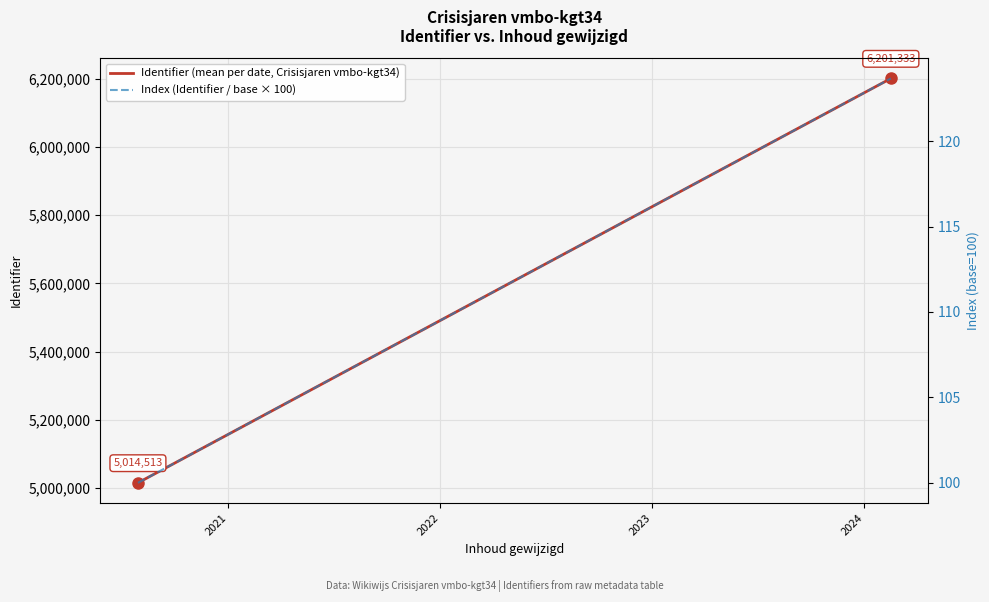

What are all the series names shown in the legend?

Identifier (mean per date, Crisisjaren vmbo-kgt34), Index (Identifier / base × 100)